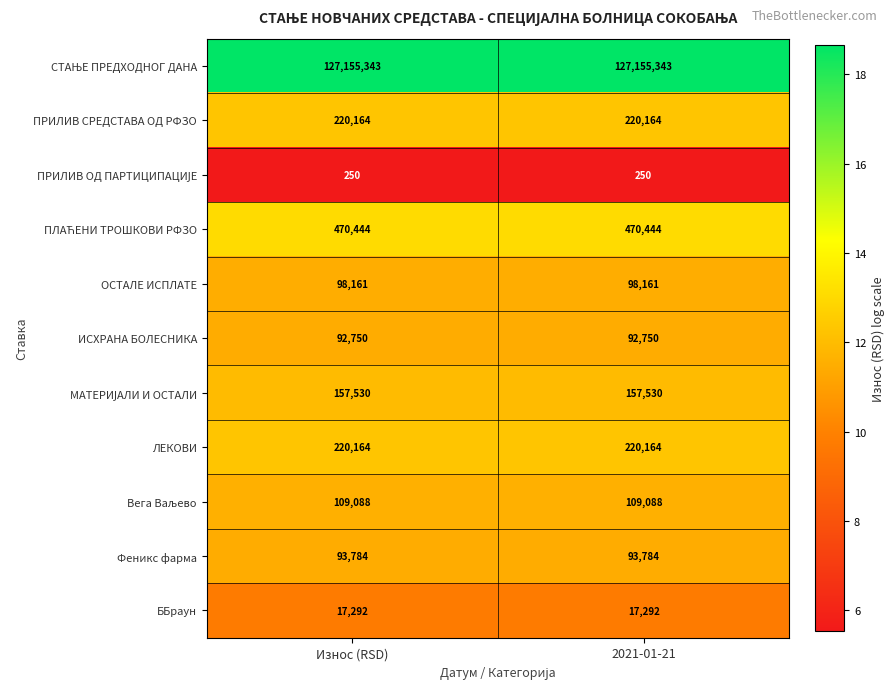

What is the sum of the ЛЕКОВИ values at Износ (RSD) and 2021-01-21?

440328